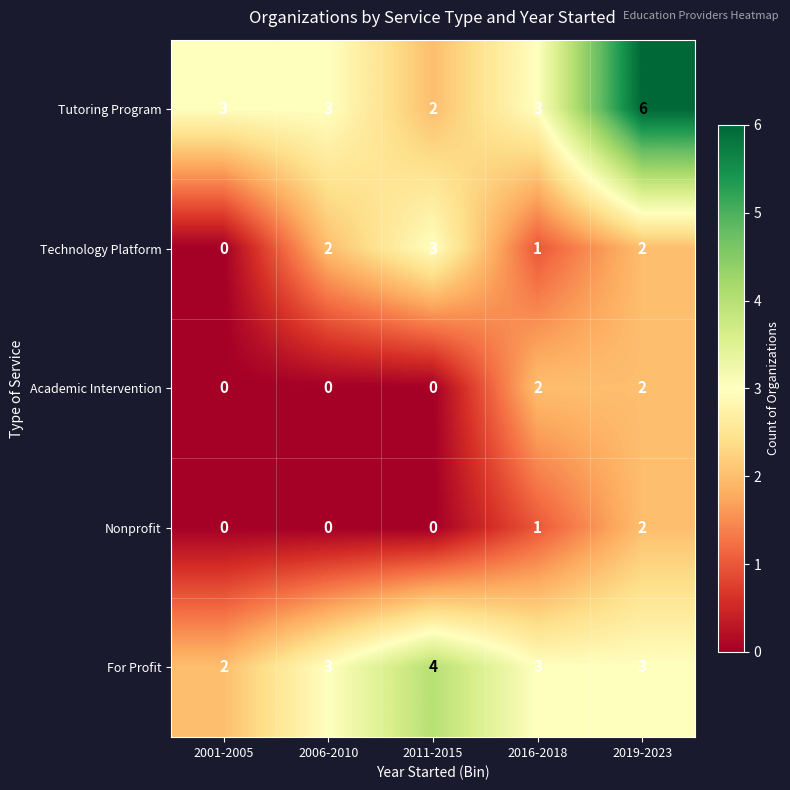

Which category has the highest value in the Technology Platform series?

2011-2015